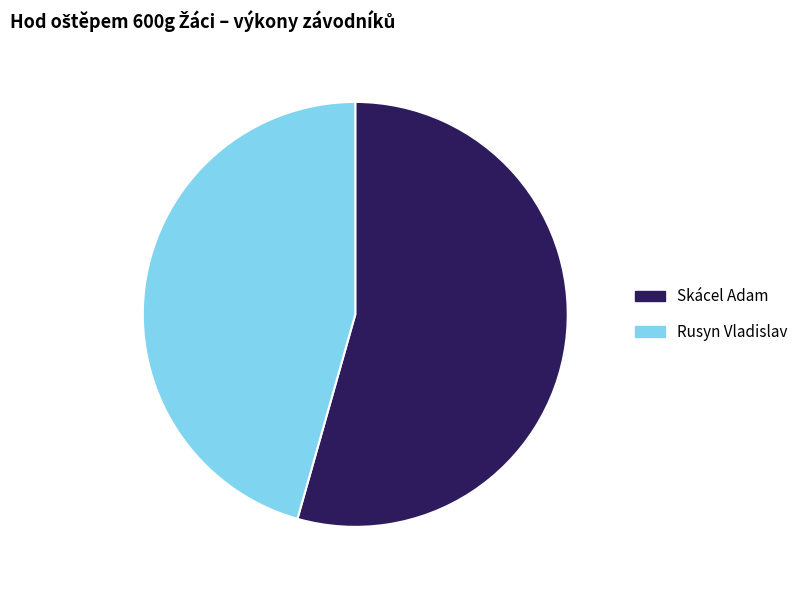

Between Rusyn Vladislav and Skácel Adam, which is larger?

Skácel Adam